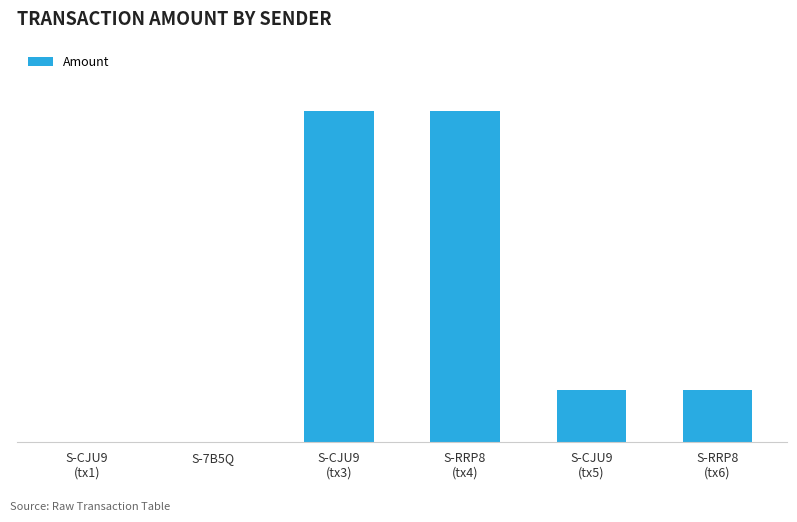

Which category has the lowest value across all series?

S-CJU9
(tx1)